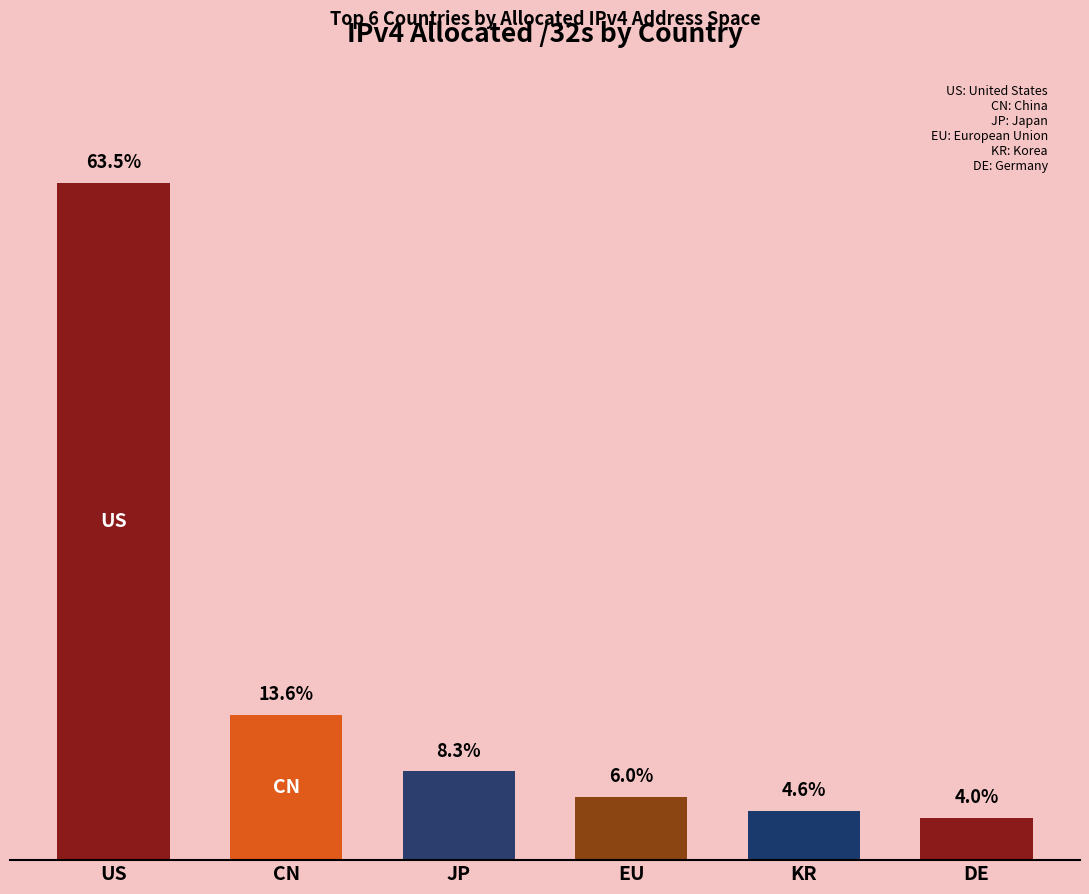

What is the minimum value shown in the chart?

96344200